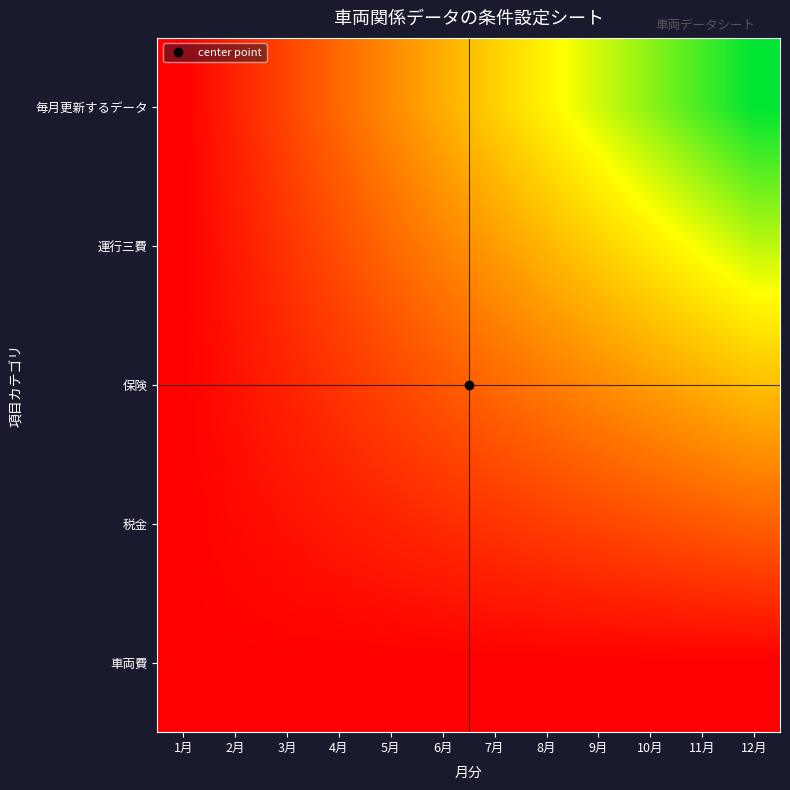

Rank the series by their average value, from highest to lowest.

毎月更新するデータ, 運行三費, 保険, 税金, 車両費